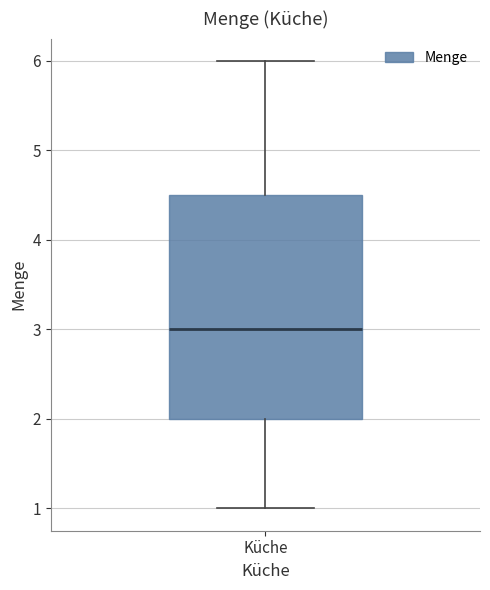

Transcribe this box plot: give where the median line is, the range the box spans, and where the two whiskers end, as read against the y-axis. The values are not printed on the chart, so give them approximately, as read against the axis.

median 3.0, box 2.0 to 4.5, whiskers 1.0 to 6.0